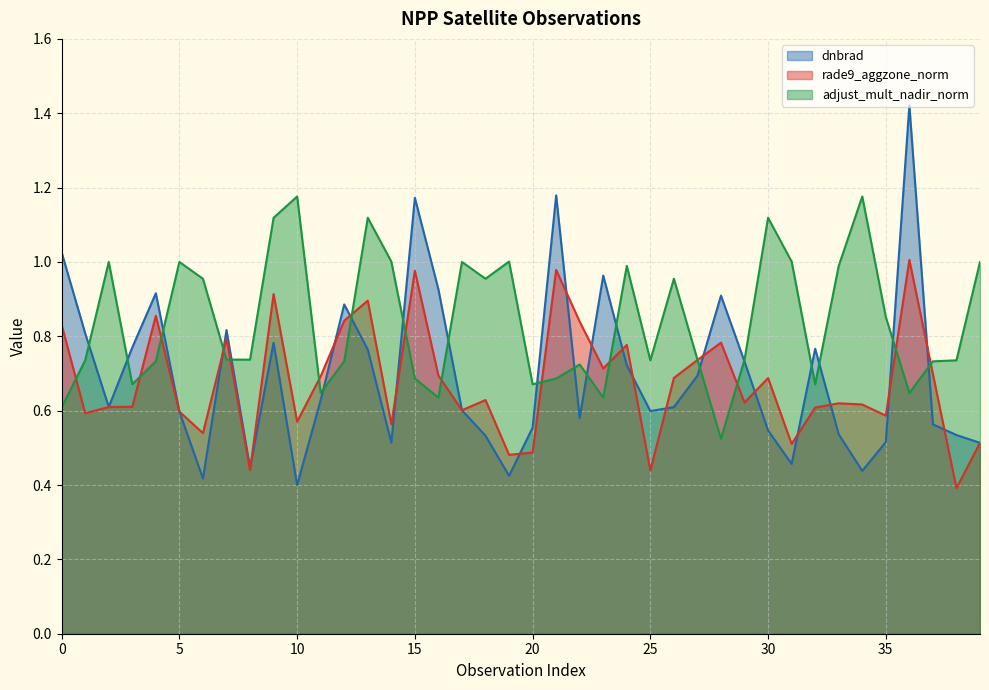

The rade9_aggzone_norm series shows 0.6 at 3. True or false?

True